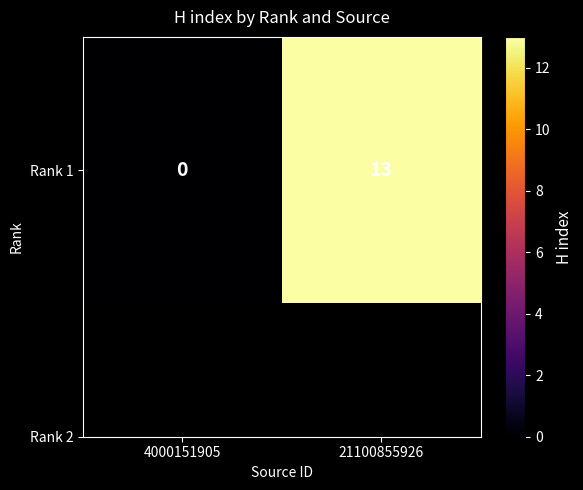

What is the average value?

6